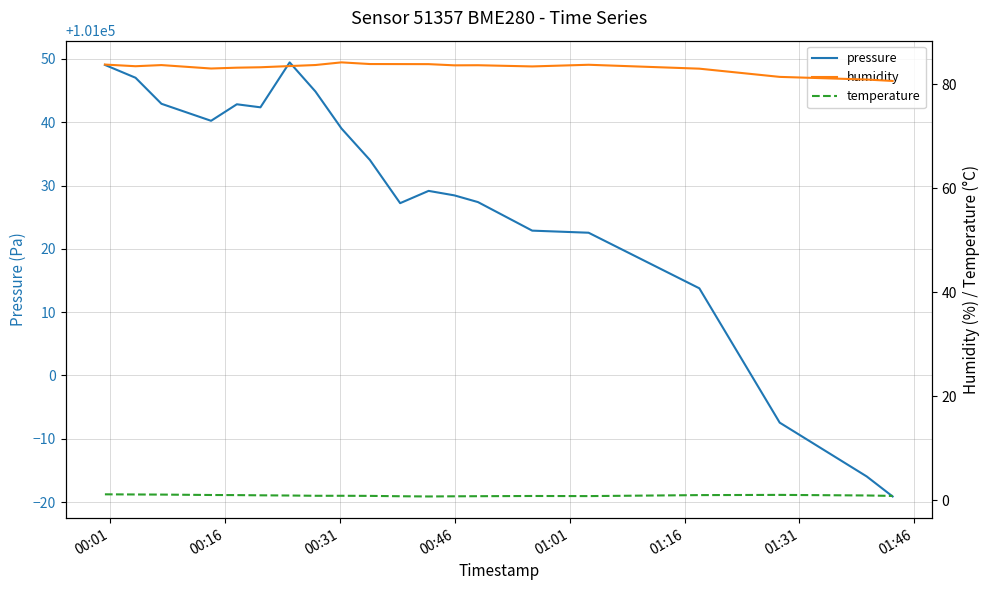

What is the smallest value displayed?

0.7